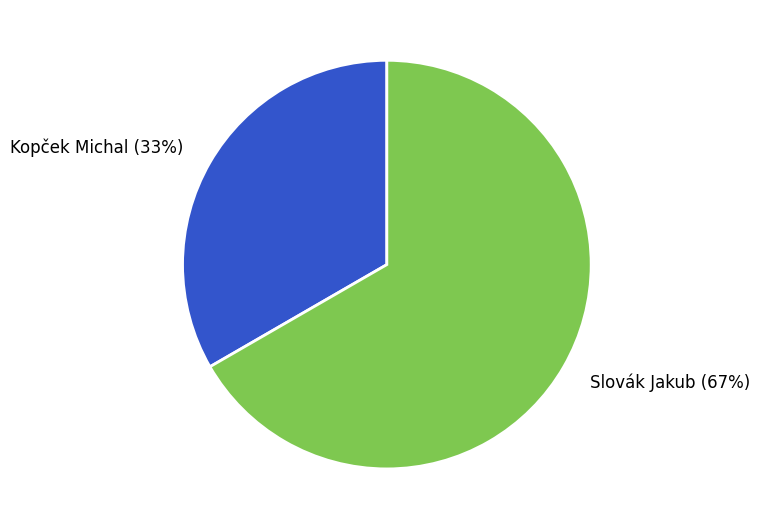

Which category has the biggest portion of the pie?

Slovák Jakub